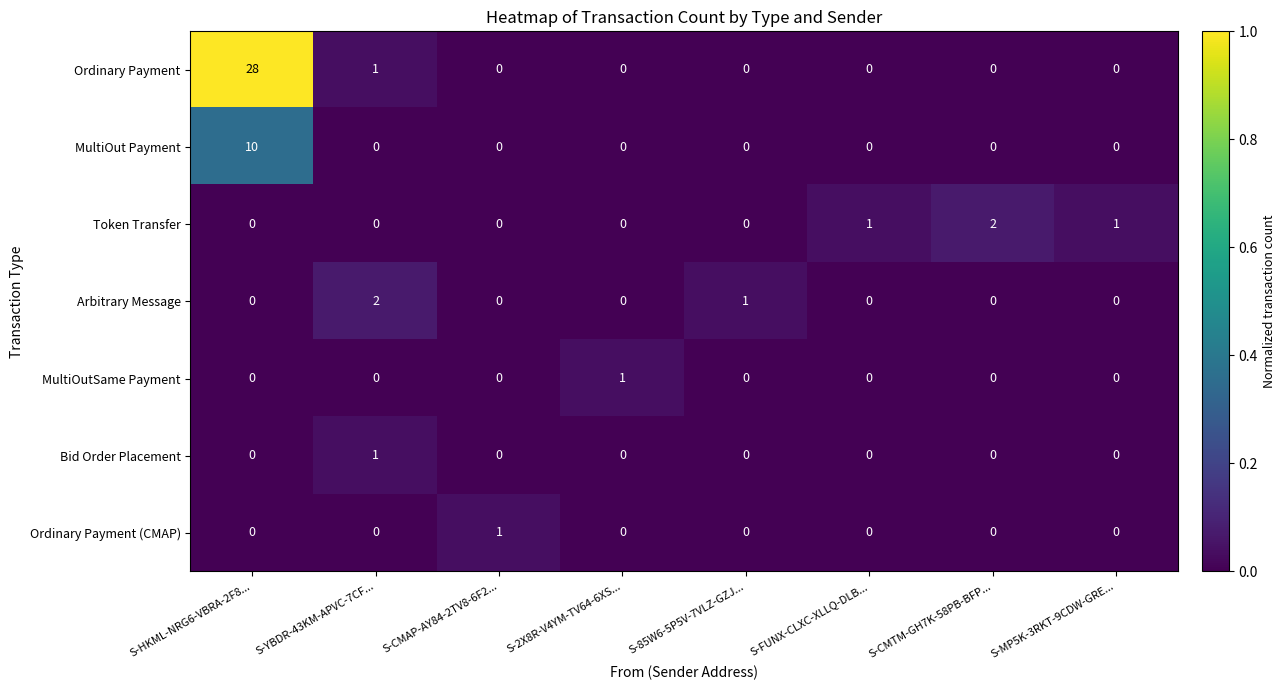

The Ordinary Payment series shows 1 at S-YBDR-43KM-APVC-7CF.... True or false?

True